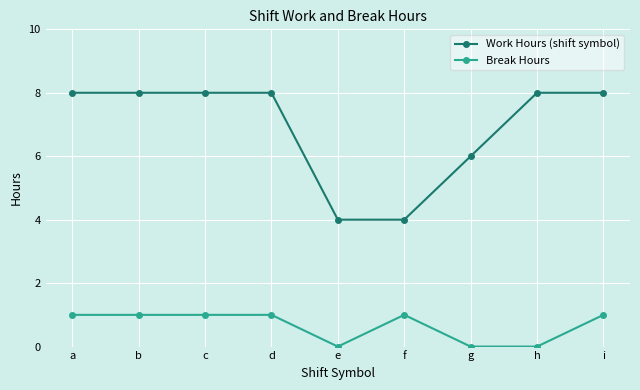

What is the total value across all series at i?

9.0